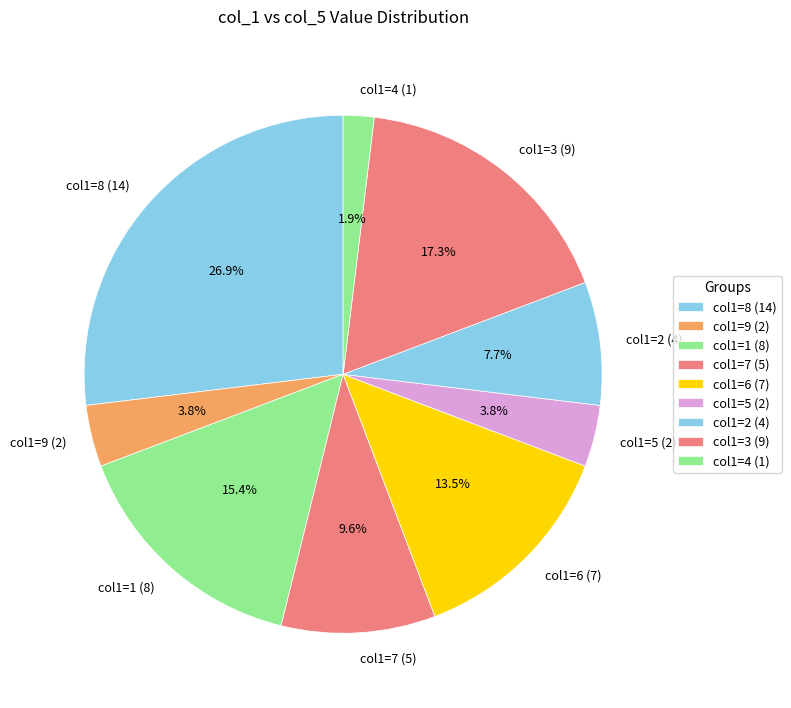

Combined, do col1=9 (2) and col1=2 (4) account for over 50%?

No